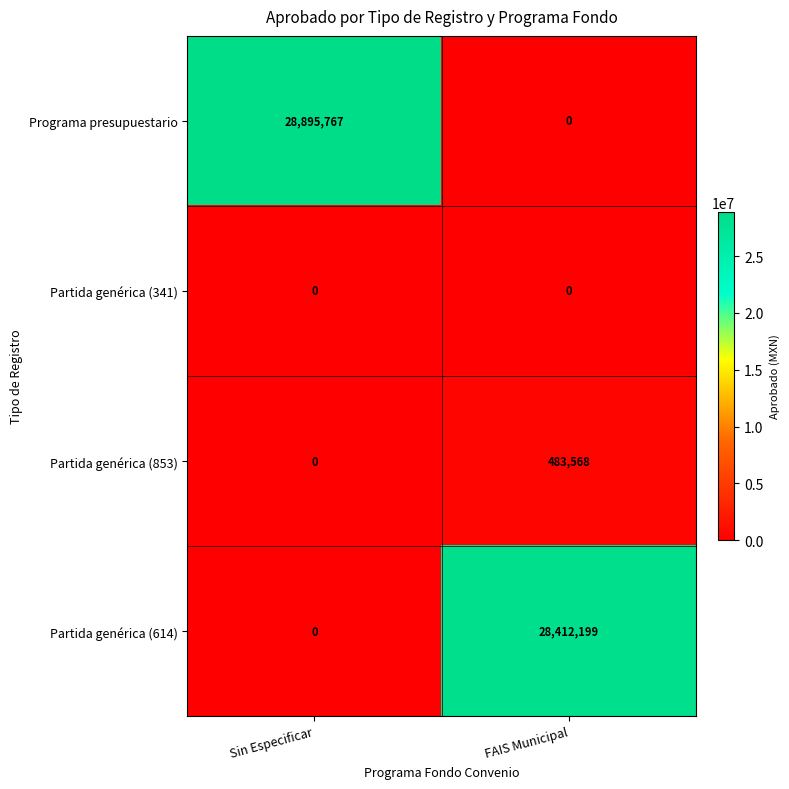

Which series has the largest total across all categories?

Programa presupuestario